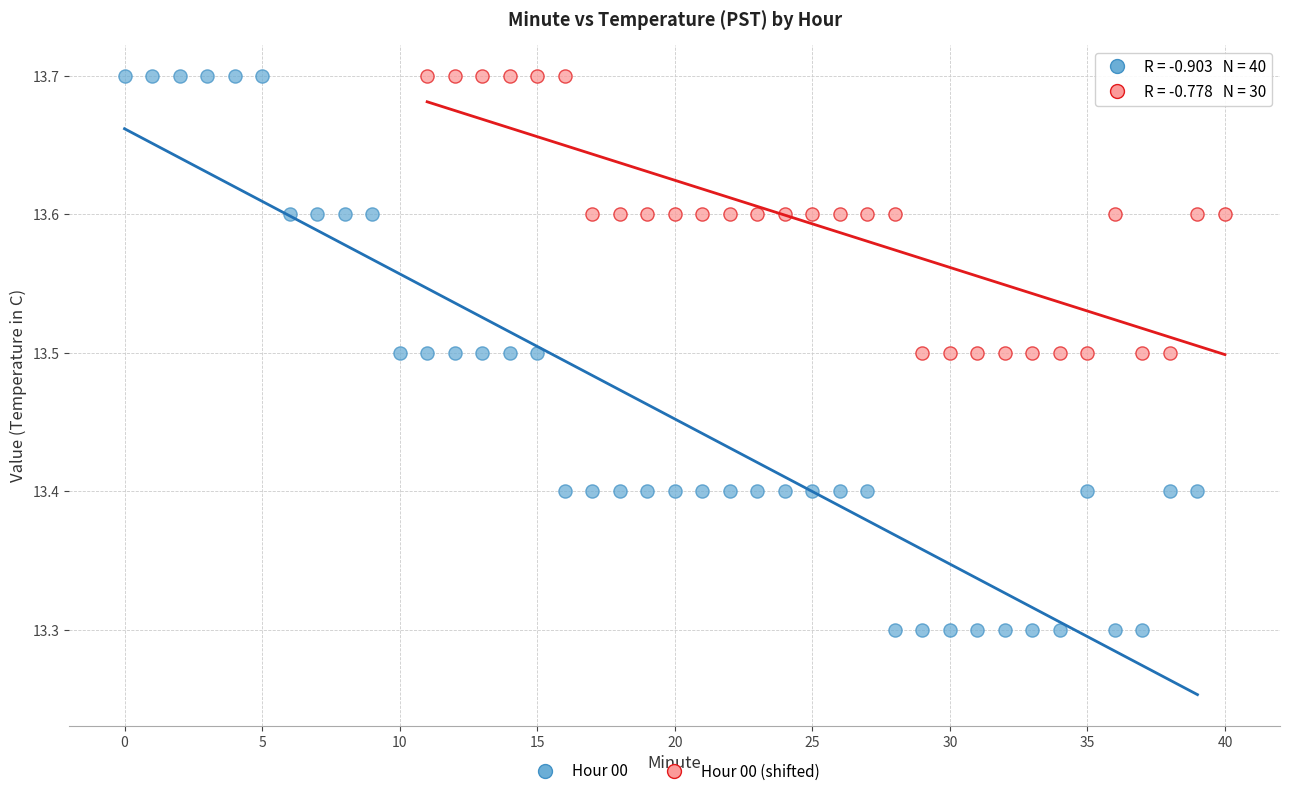

Which series contains the lowest Y value?

Hour 00